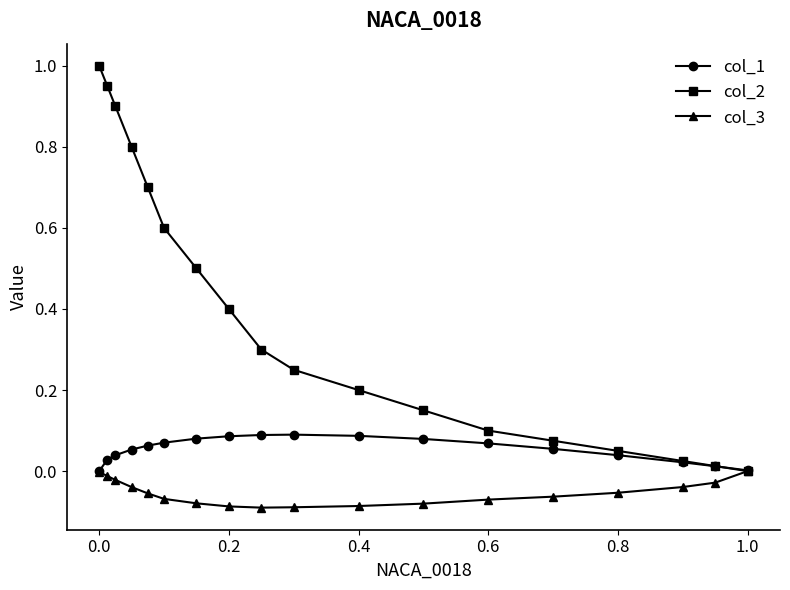

What is the maximum value shown in the chart?

1.0